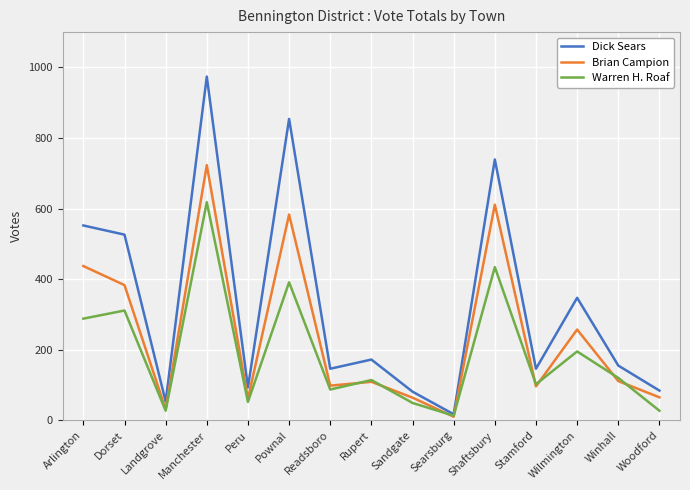

List the series in order of their overall mean, lowest first.

Warren H. Roaf, Brian Campion, Dick Sears